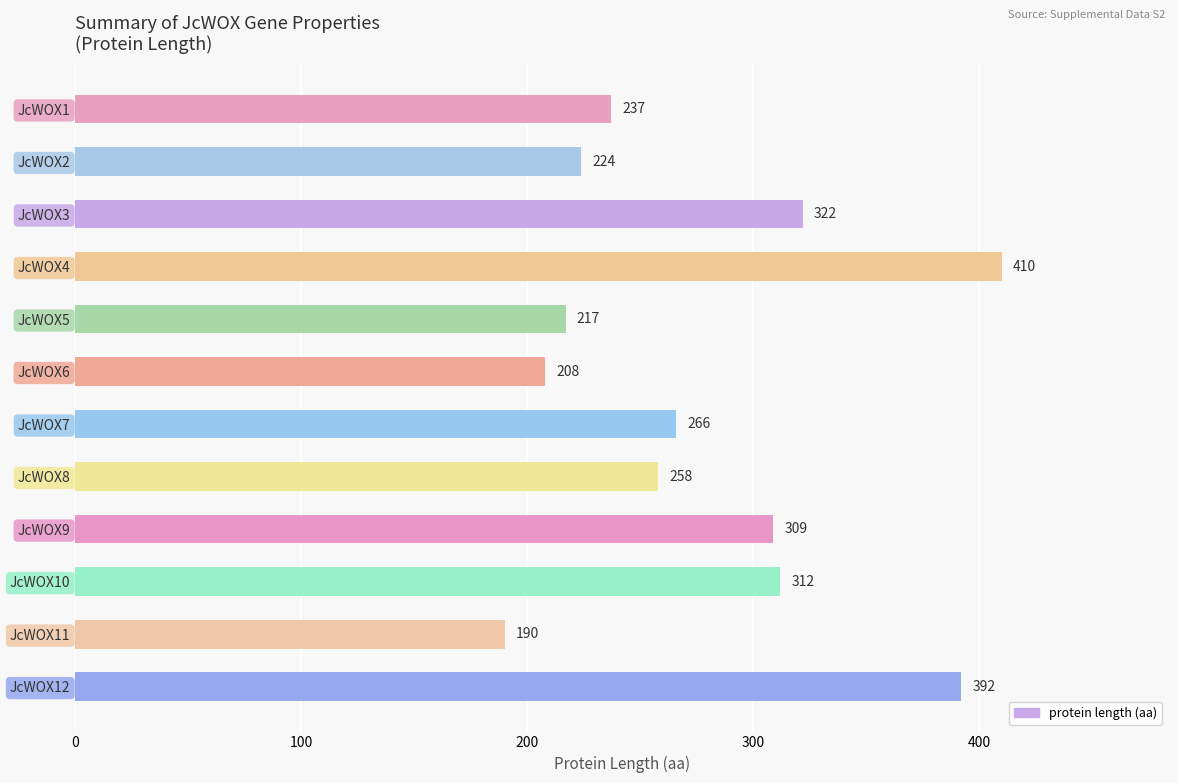

What is the greatest value displayed?

410